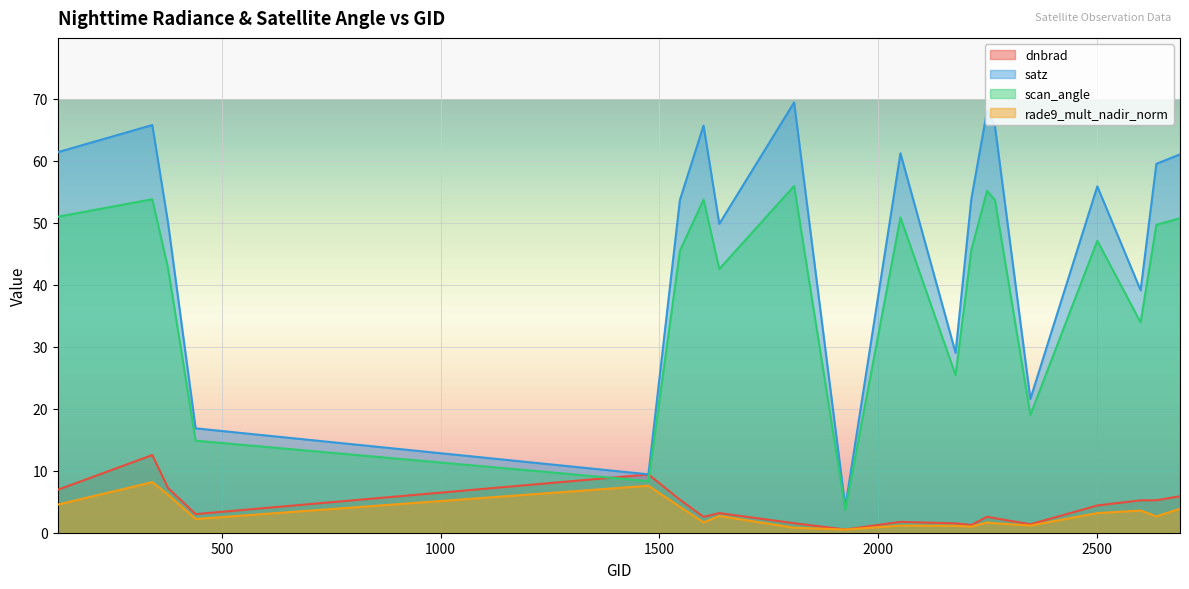

Which series ends up on top after the final intersection of dnbrad and scan_angle?

scan_angle